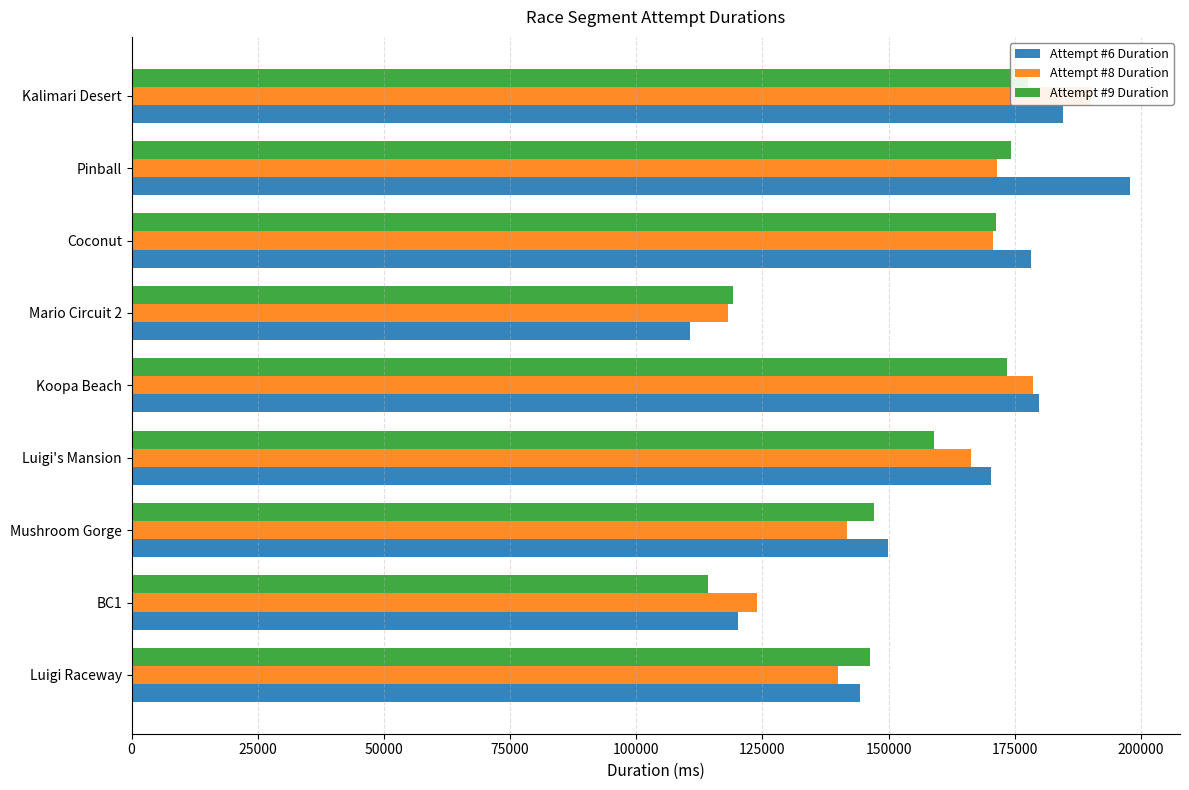

Rank the series by their average value, from lowest to highest.

Attempt #9 Duration, Attempt #8 Duration, Attempt #6 Duration